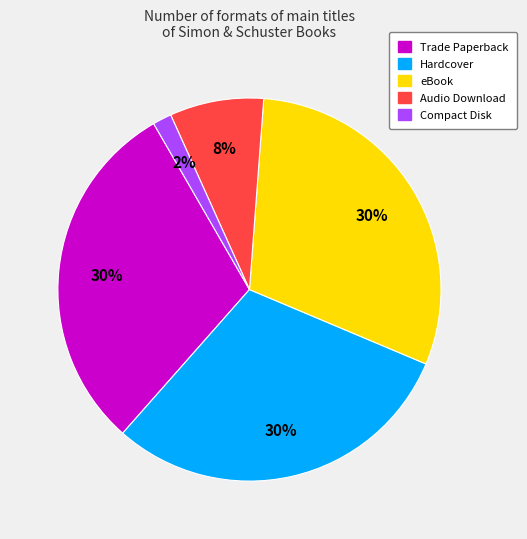

What percentage is the Compact Disk slice, to the nearest percent?

2%